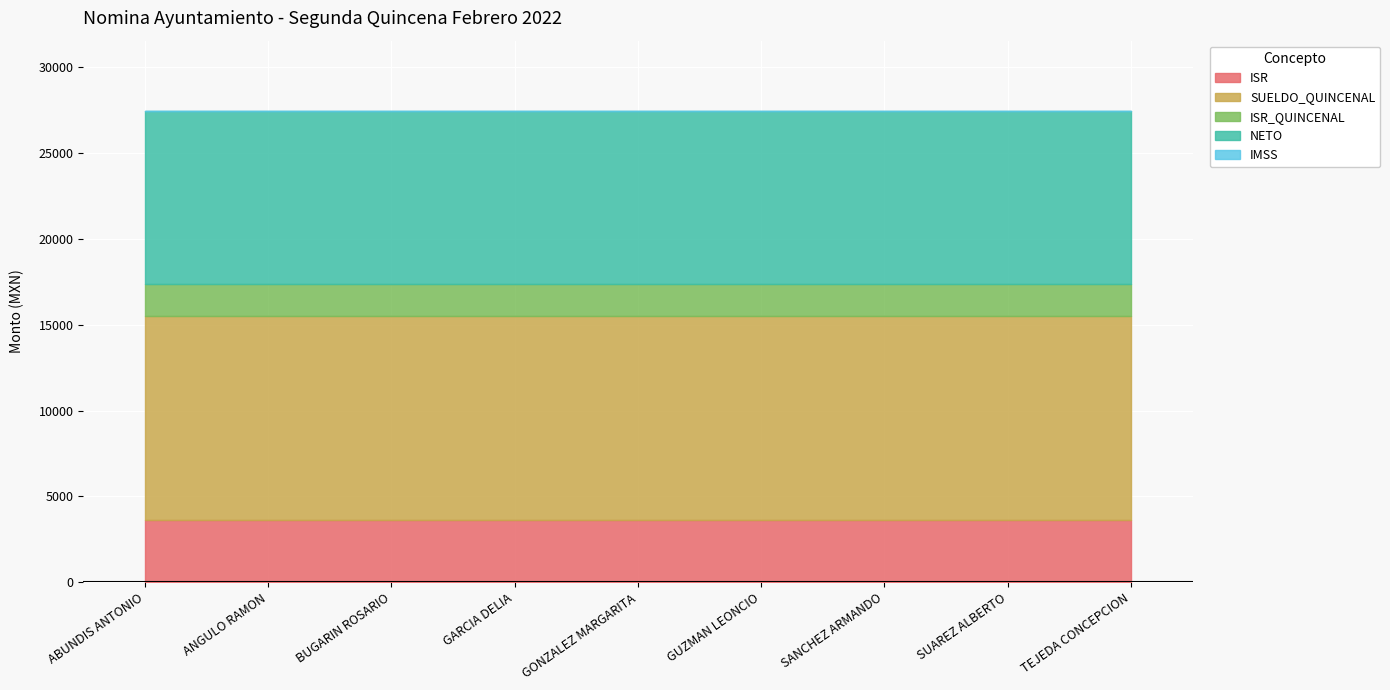

How many series are shown in this chart?

5